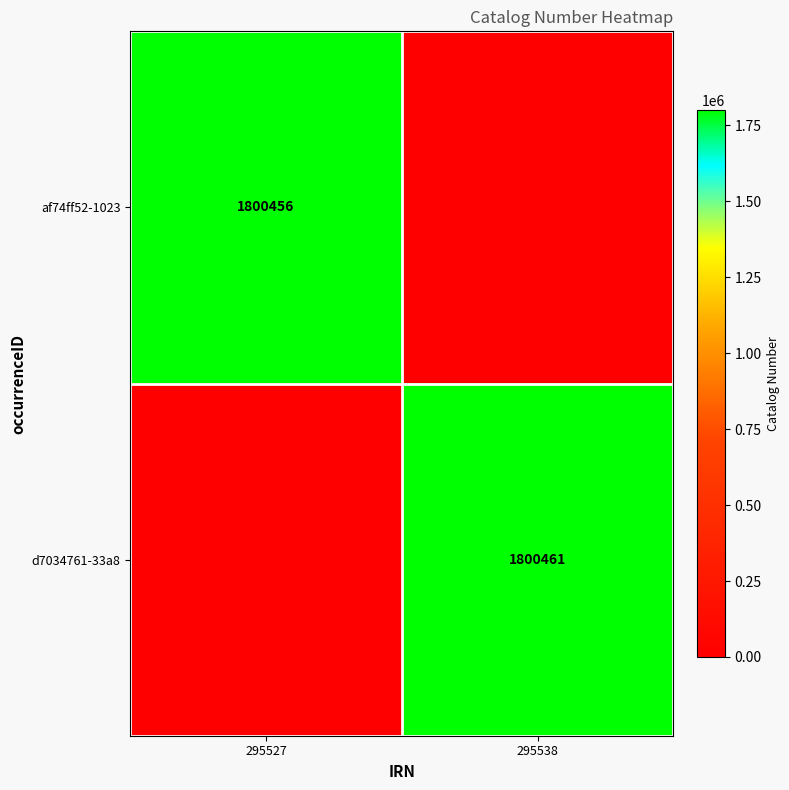

The af74ff52-1023 series shows 815862 at 295527. True or false?

False